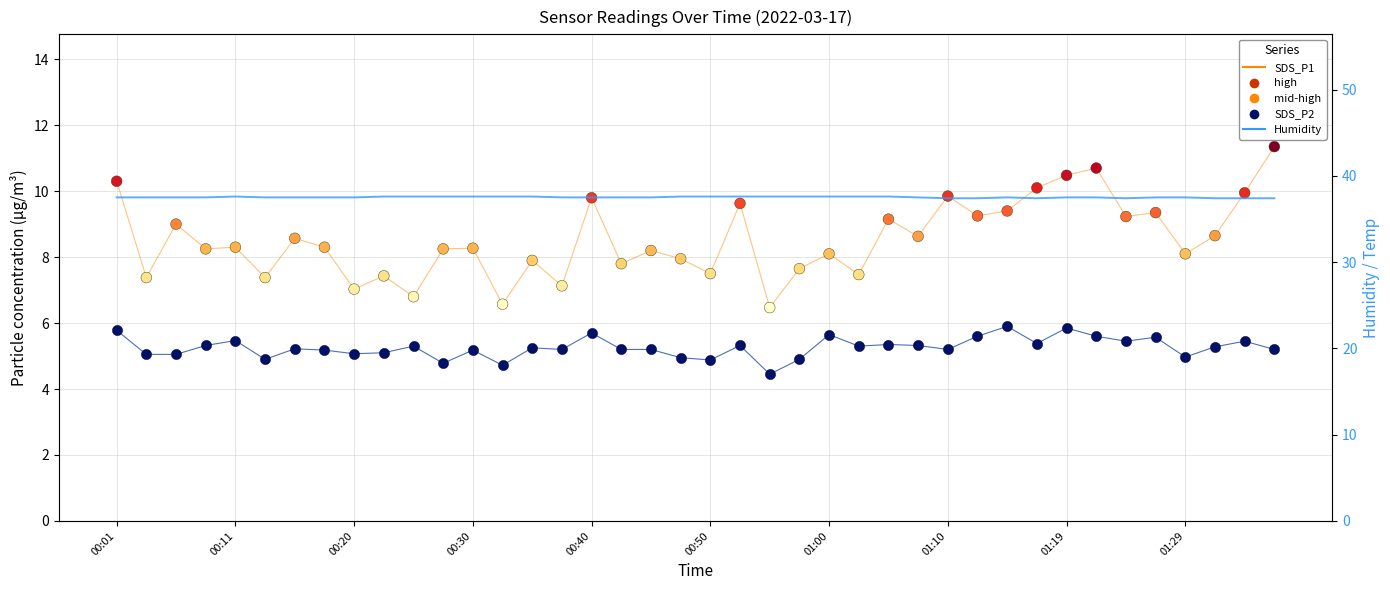

Which series reaches the minimum Y coordinate?

SDS_P2